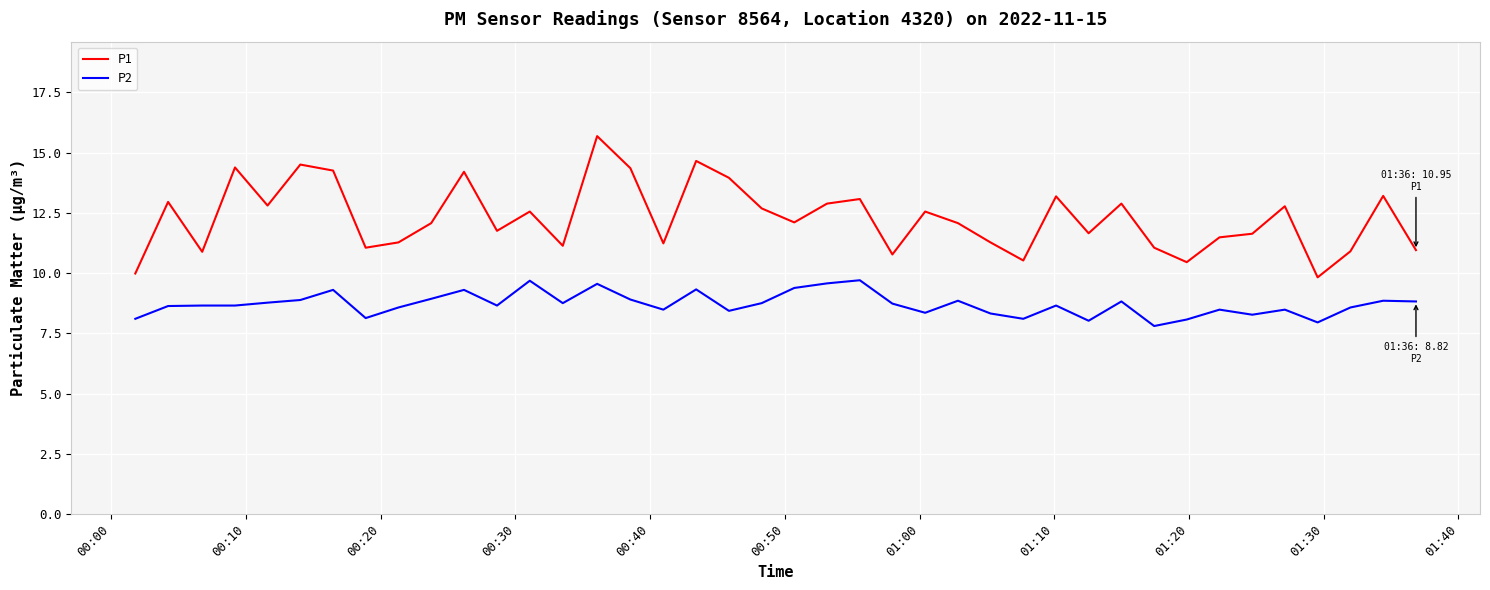

What is the minimum value for P1?

9.8